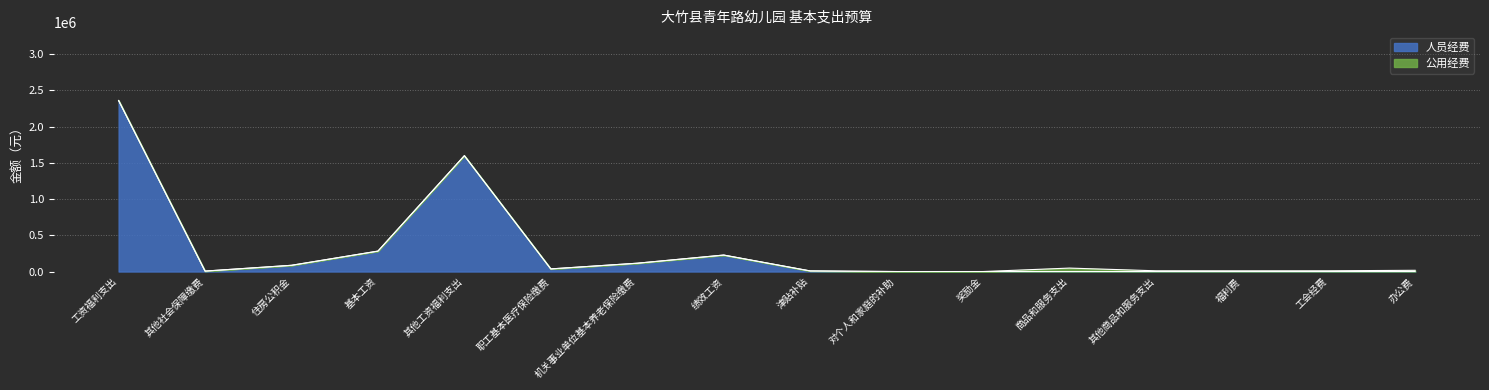

Is the value of 合计 at 工会经费 greater than the value of 人员经费 at 基本工资?

No